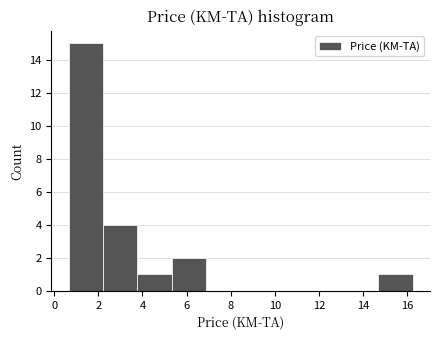

Over which range of the x-axis is the bar tallest?

0.6 to 2.2